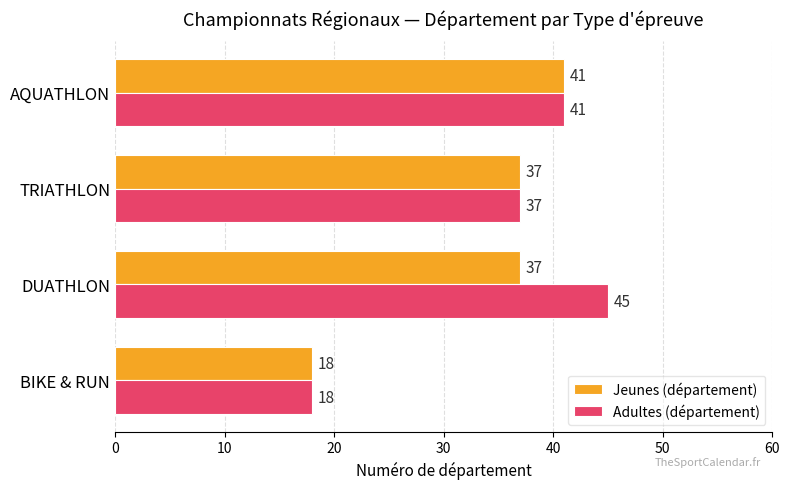

What is the difference between the maximum and minimum values in the Jeunes (département) series?

23